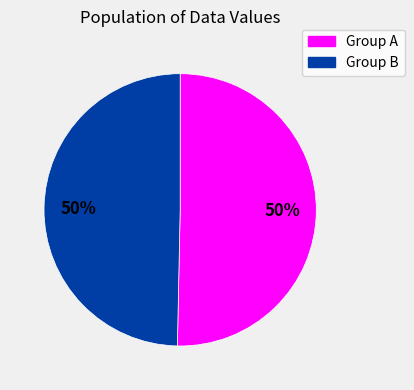

To the nearest percent, what is the average slice percentage?

50%